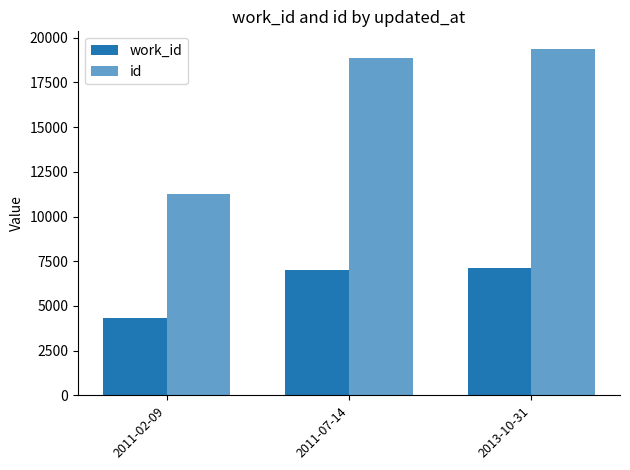

How many bars are there in each group?

2